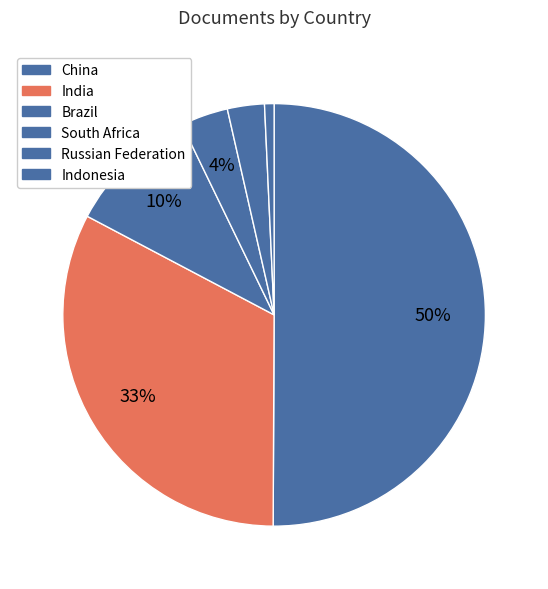

What is the largest slice in the pie chart?

China